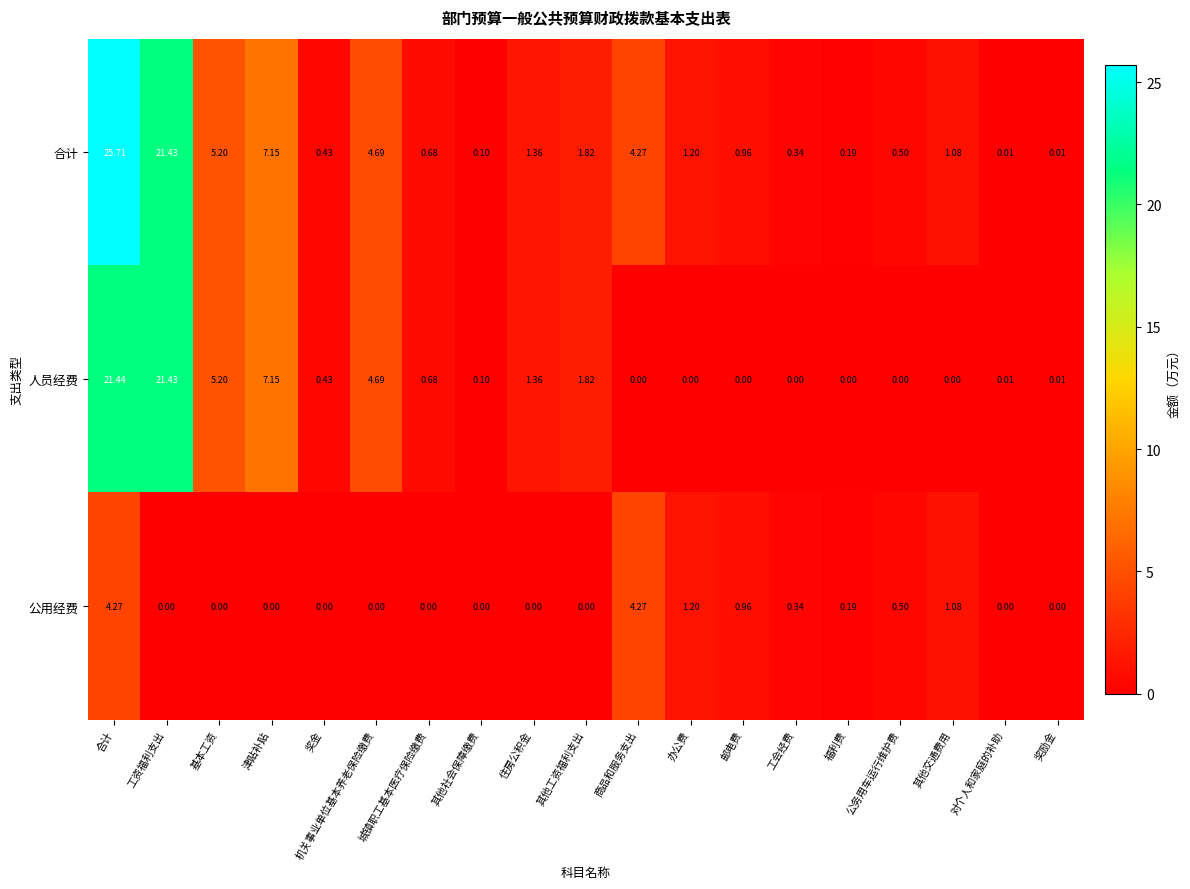

Which label corresponds to the largest value in the chart?

合计